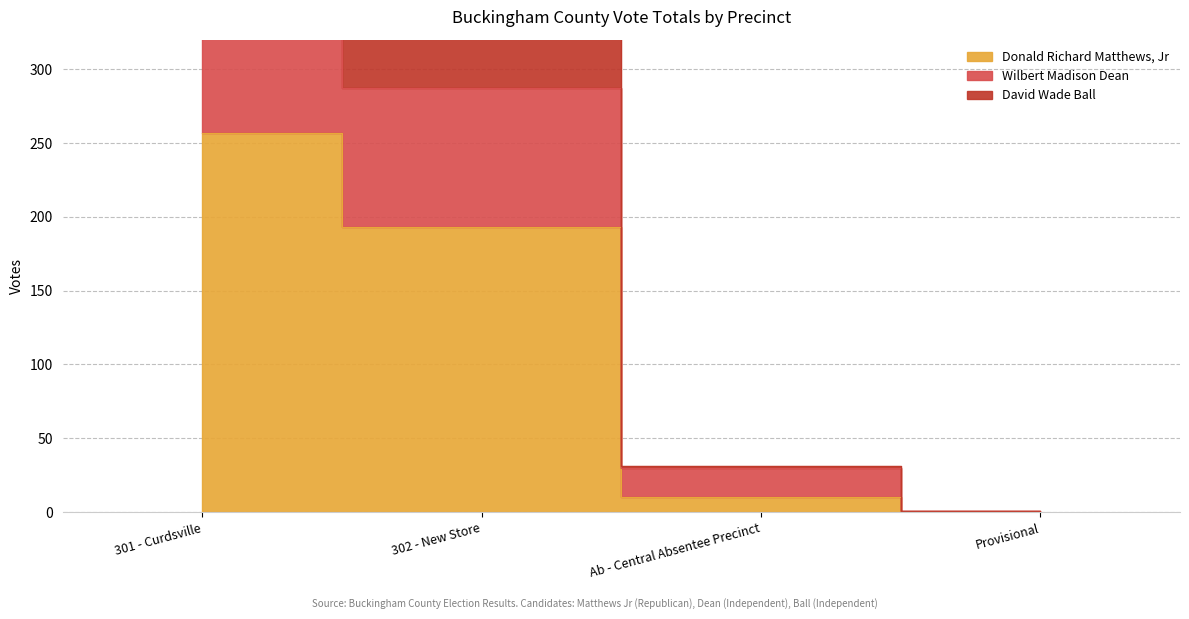

True or false: Donald Richard Matthews, Jr has a value of 378 at 301 - Curdsville.

False